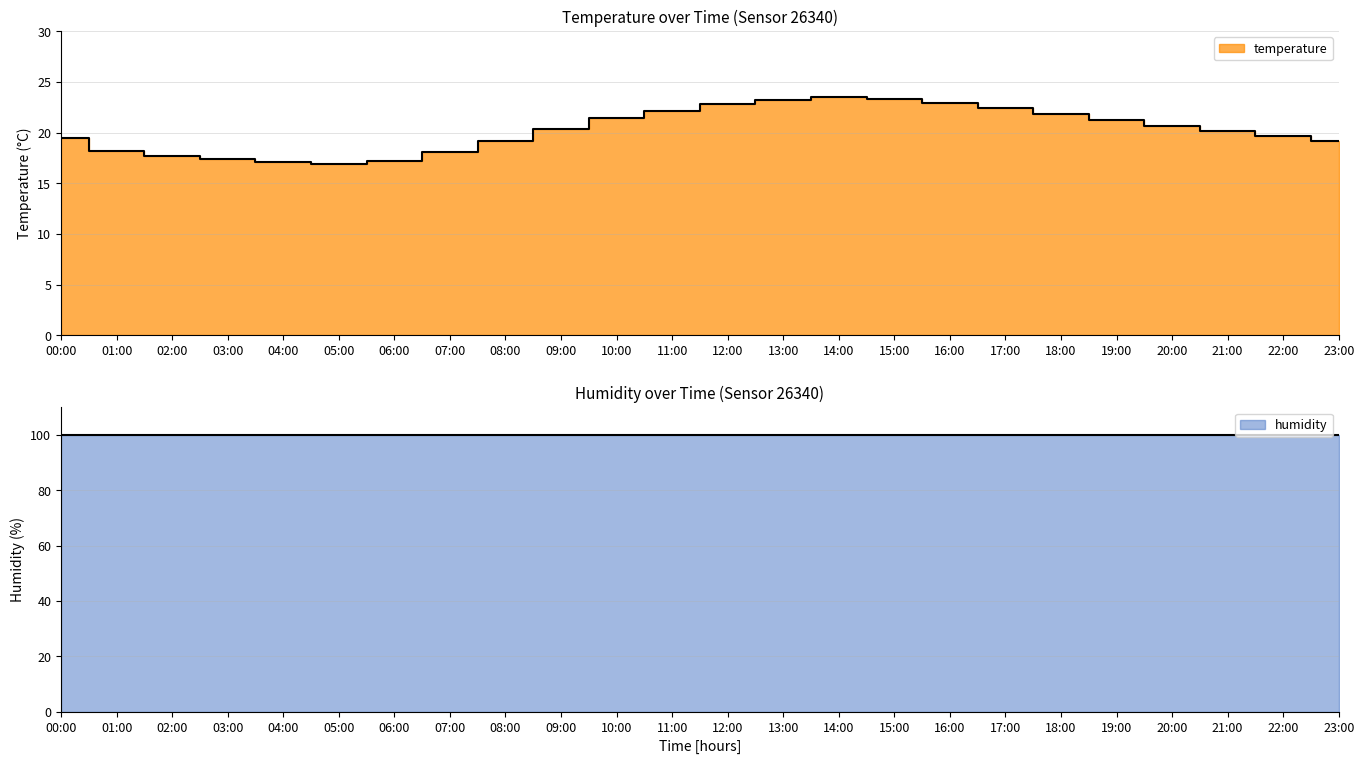

Which category has the lowest value across all series?

05:00